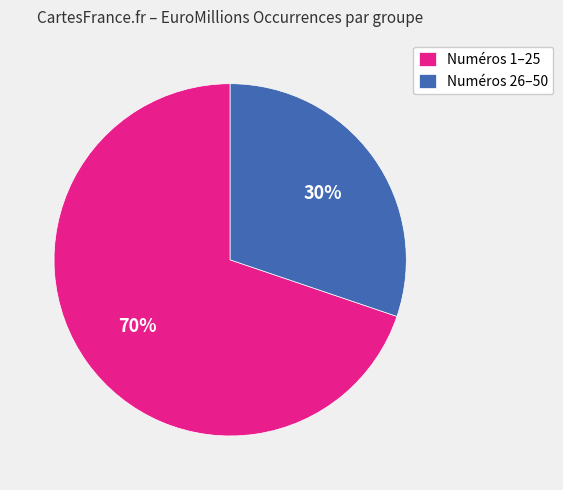

True or false: Numéros 26–50 accounts for 30% of the total.

True